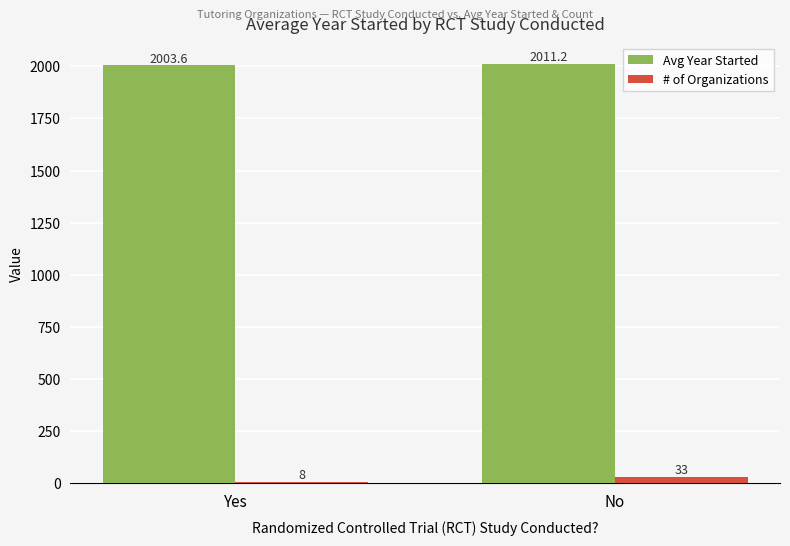

What is the label of the 2nd bar from the right?

Yes